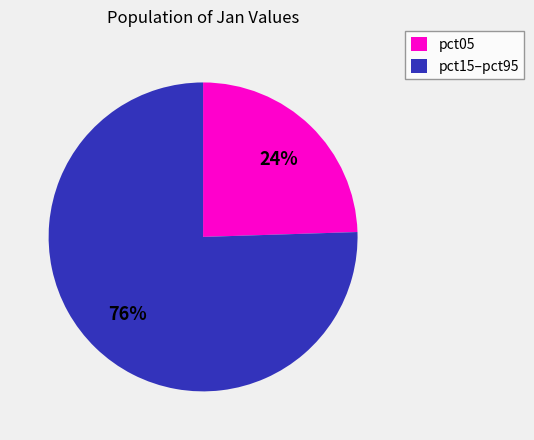

Is the sum of pct15–pct95 and pct05 greater than half?

Yes